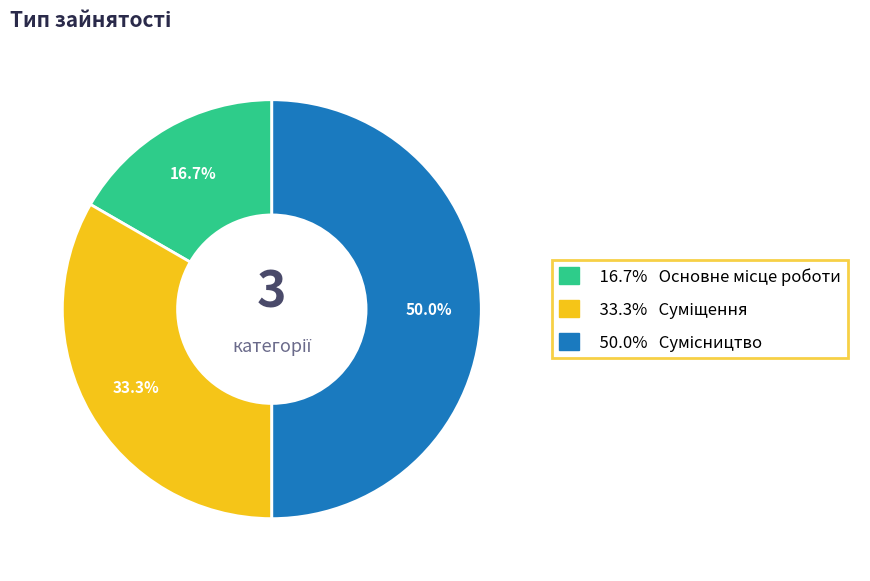

To the nearest percent, what is the average slice percentage?

33%